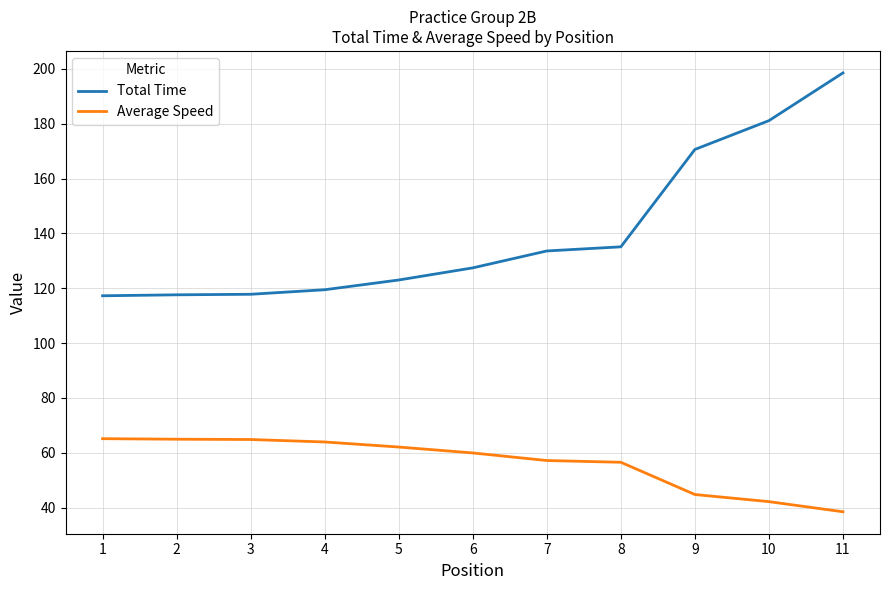

What is the minimum value shown in the chart?

38.4